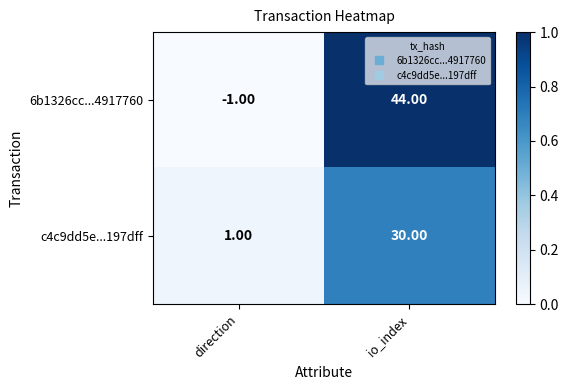

Which category has the highest value in the c4c9dd5e...197dff series?

io_index